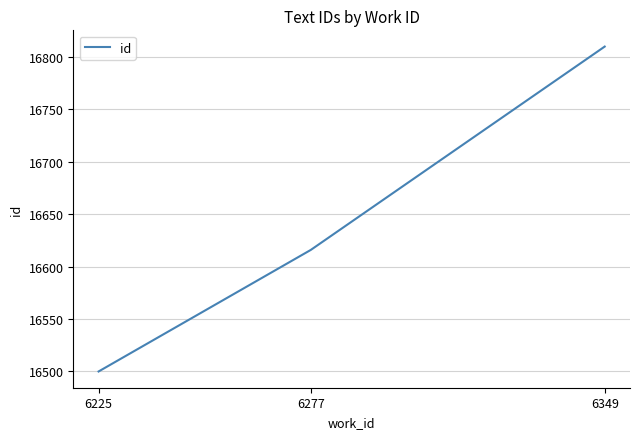

What is the sum of all values?

49926